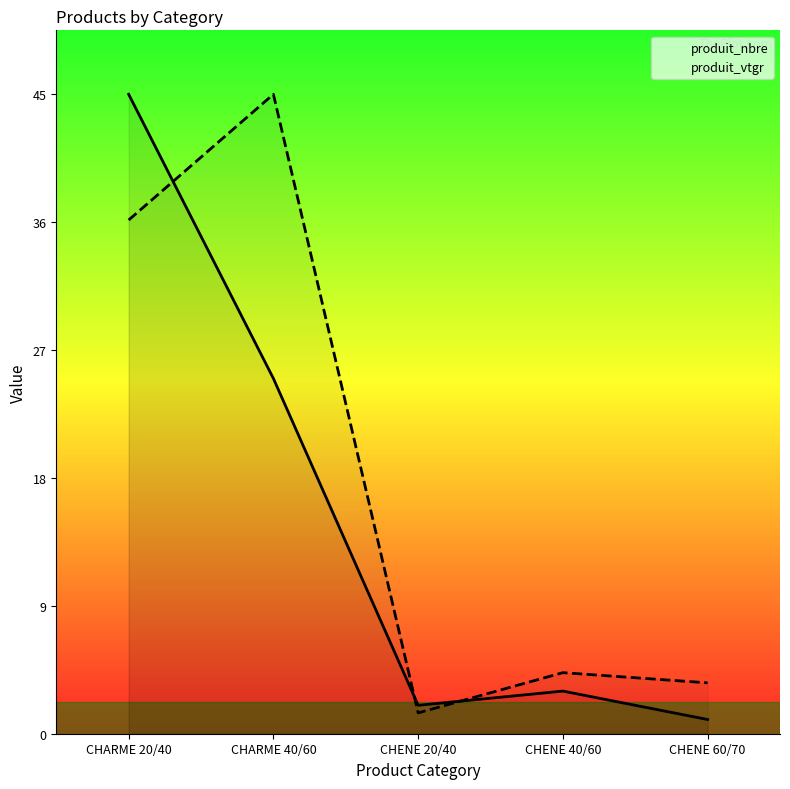

At which label is produit_nbre closest to 23?

CHARME 40/60